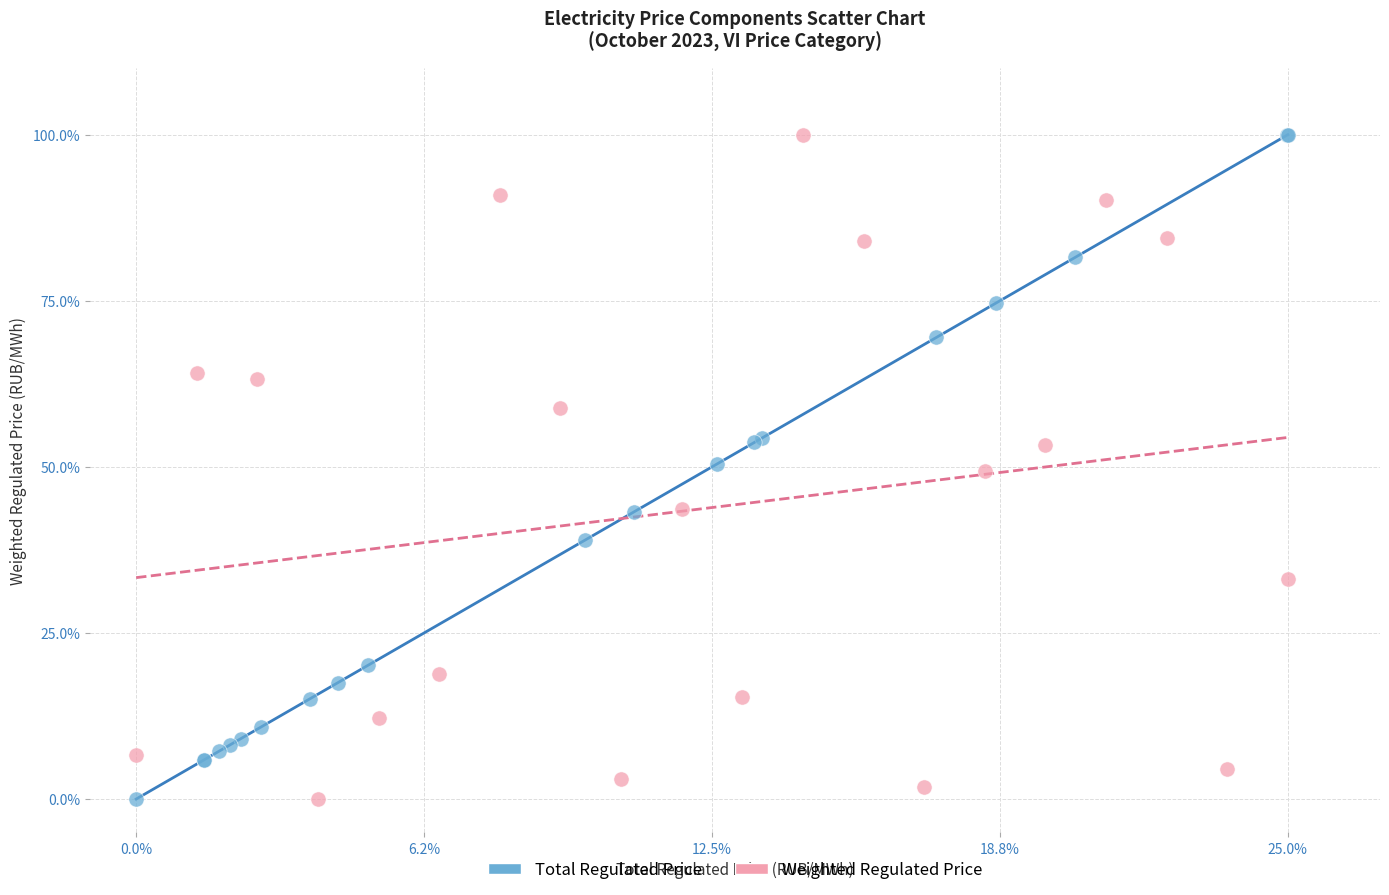

What are all the series names shown in the legend?

Total Regulated Price, Weighted Regulated Price